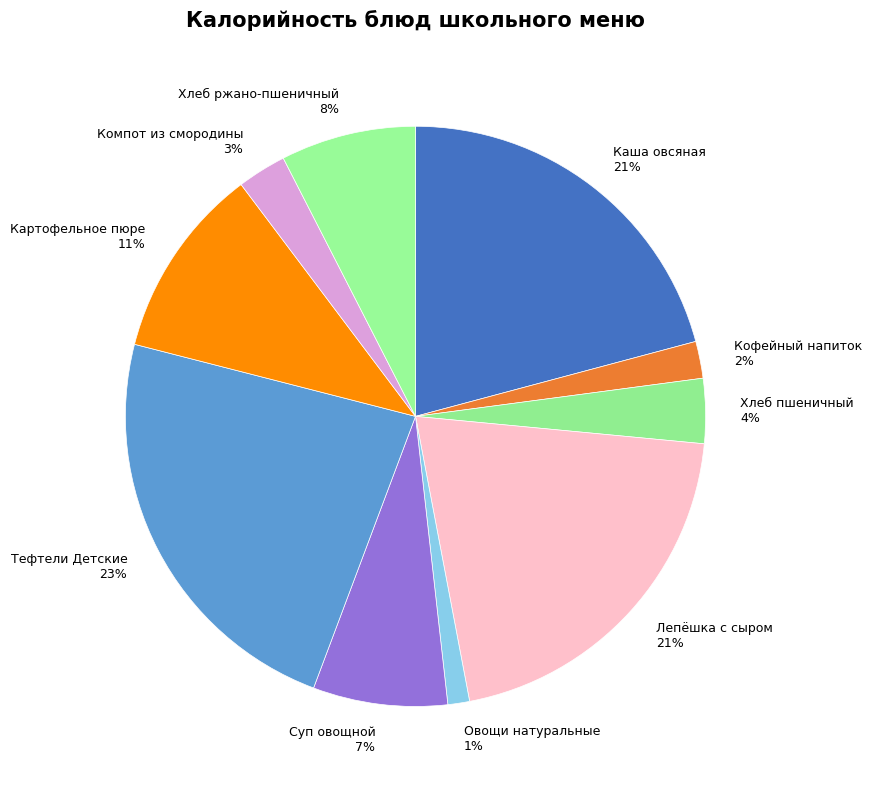

To the nearest percent, what is the average slice percentage?

10%